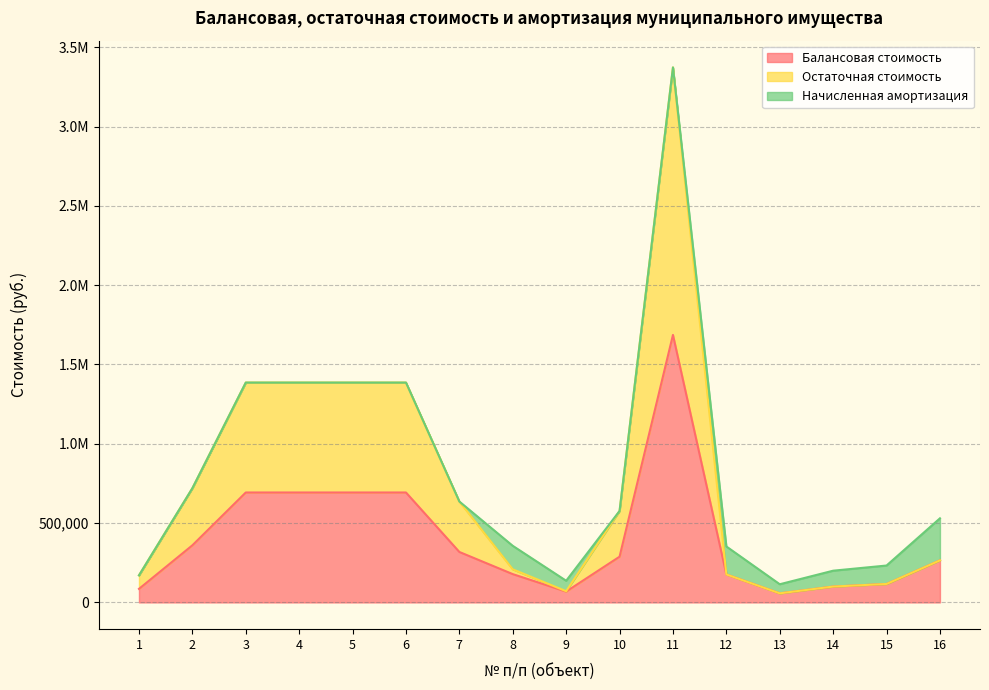

What are all the series names shown in the legend?

Балансовая стоимость, Остаточная стоимость, Начисленная амортизация